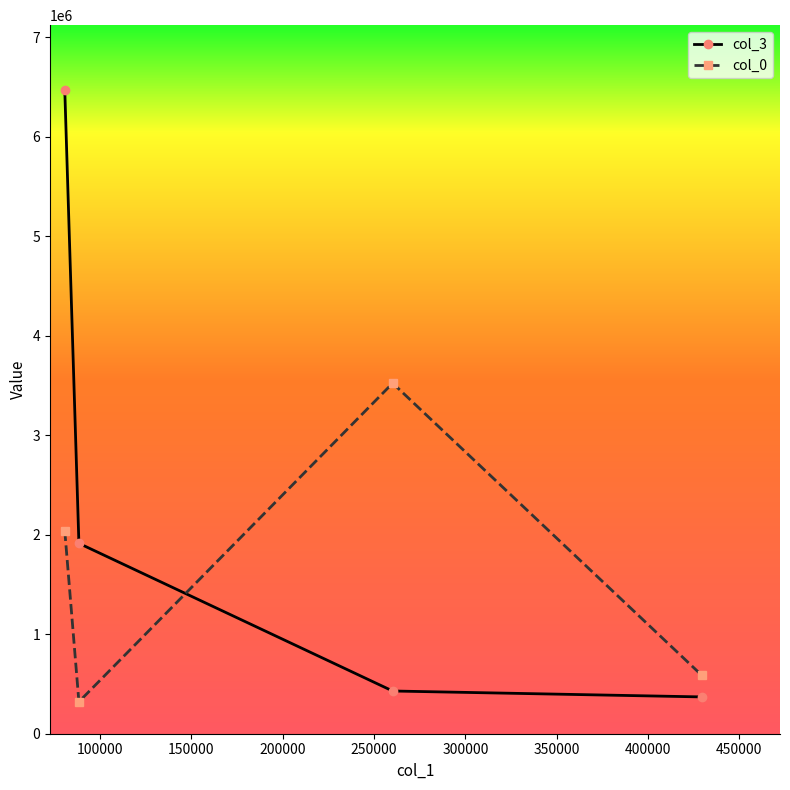

What is the minimum value shown in the chart?

320917.9